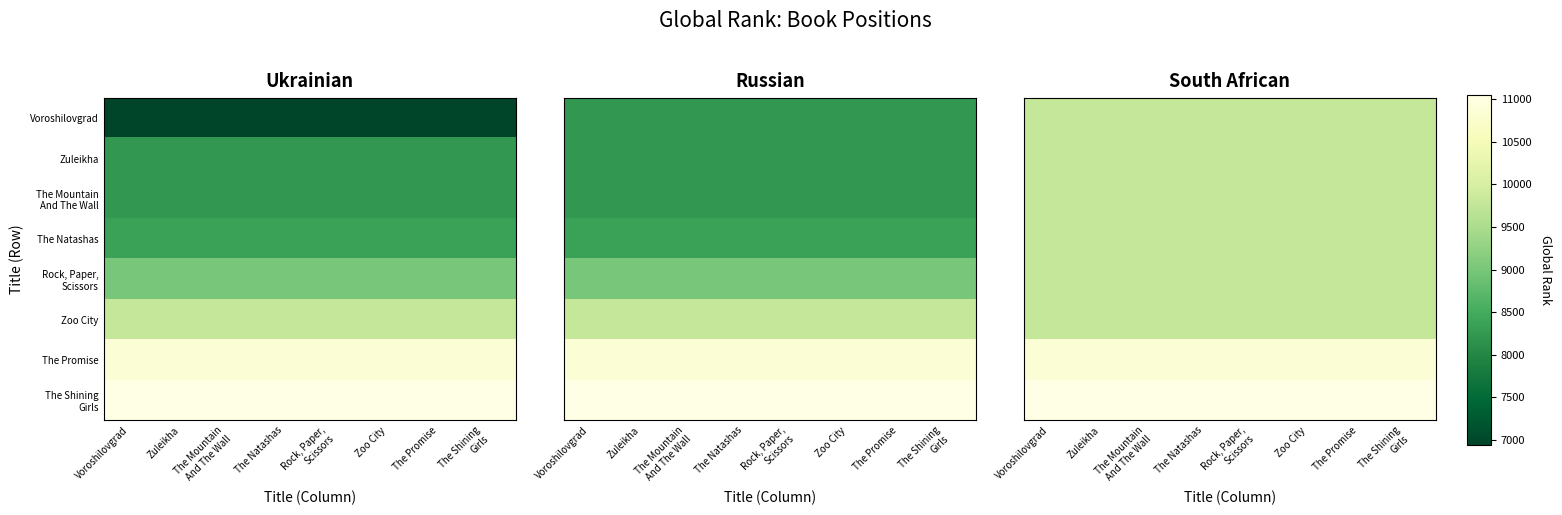

Which category has the lowest value across all series?

Voroshilovgrad